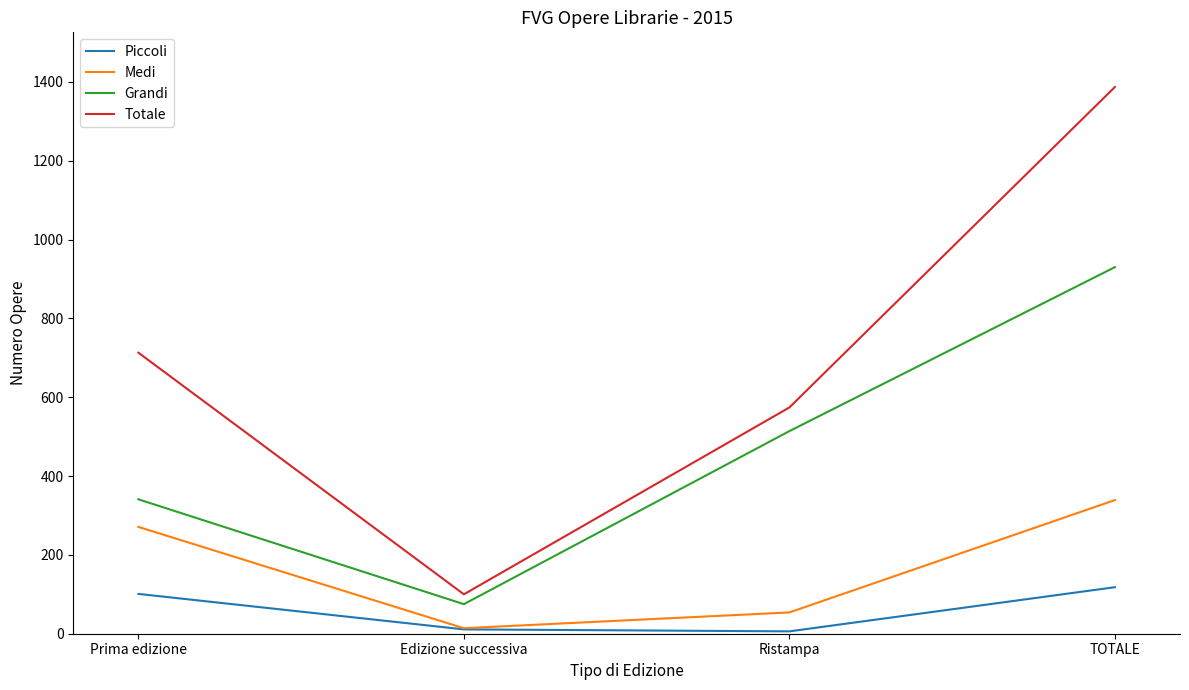

At which category is the sum across all series the highest?

TOTALE